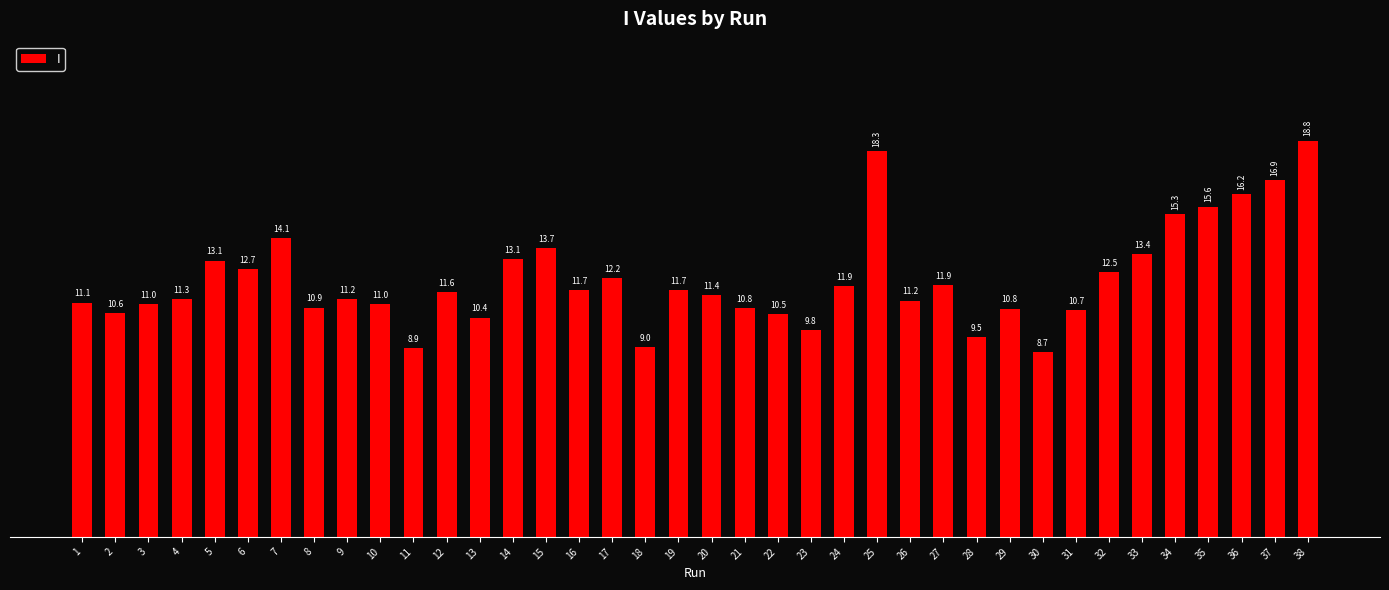

The value at 21 is 18.1. True or false?

False